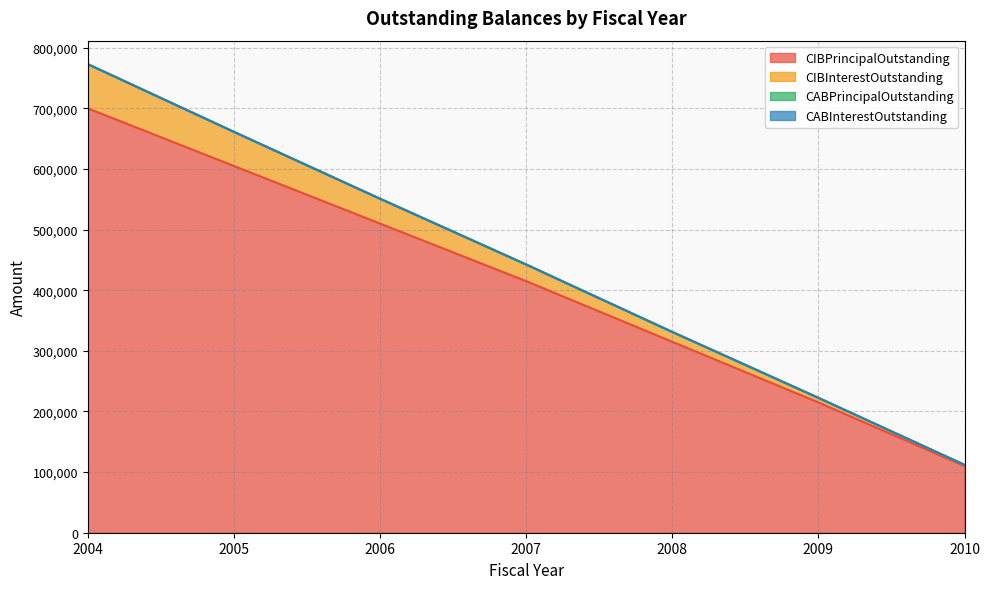

How many values in the CIBInterestOutstanding series are below 442492?

3